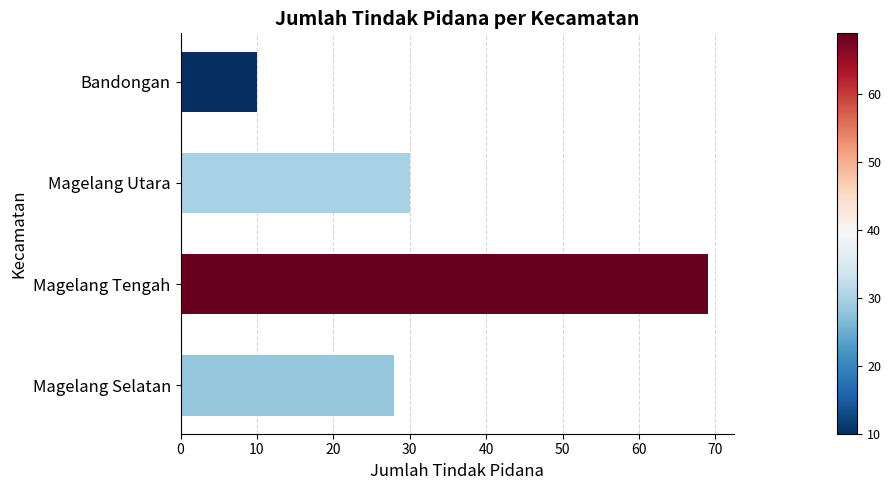

Which label corresponds to the smallest value in the chart?

Bandongan